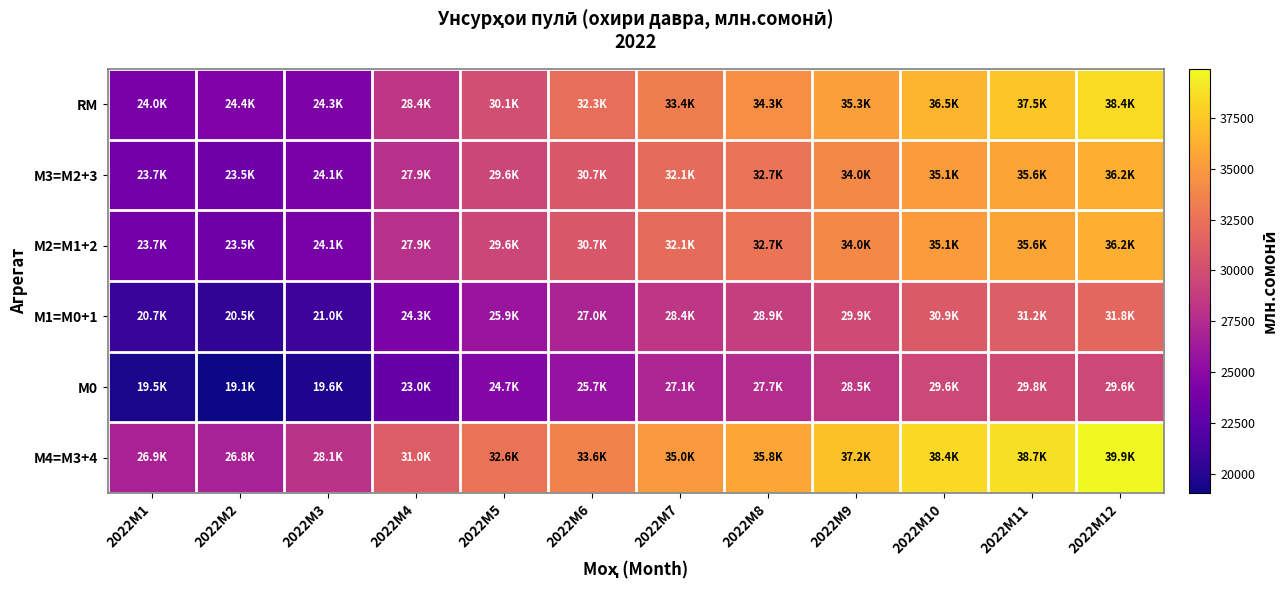

How many series are shown in this chart?

6